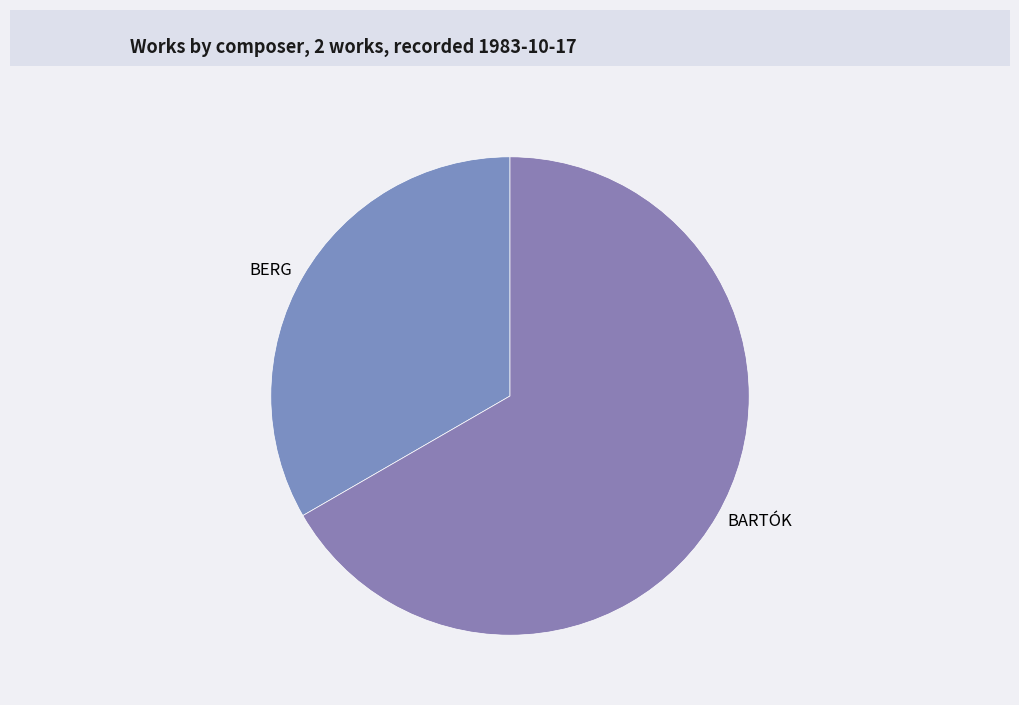

What is the majority slice?

BARTÓK